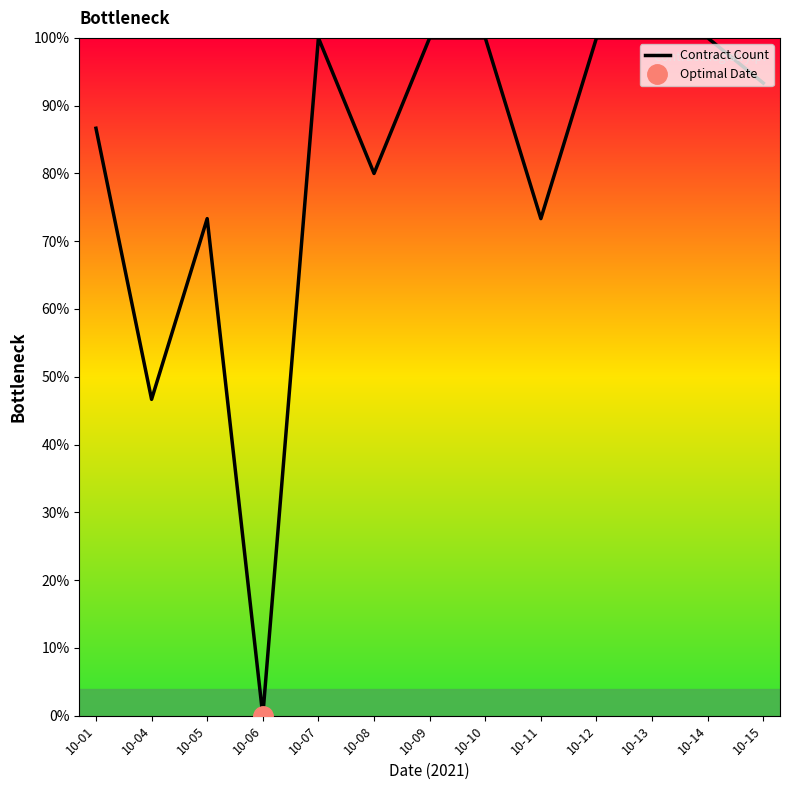

The value at 10-10 is 100.0. True or false?

True